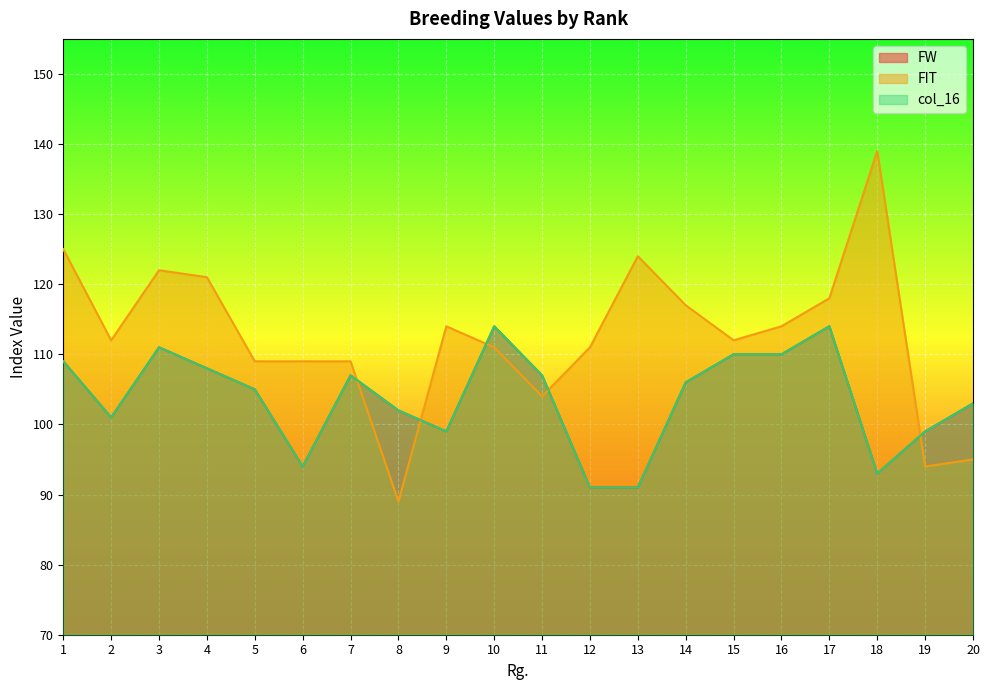

Reading left to right, what are all the values shown in this chart?

FW: 1=109	2=101	3=111	4=108	5=105	6=94	7=107	8=102	9=99	10=114	11=107	12=91	13=91	14=106	15=110	16=110	17=114	18=93	19=99	20=103
FIT: 1=125	2=112	3=122	4=121	5=109	6=109	7=109	8=89	9=114	10=111	11=104	12=111	13=124	14=117	15=112	16=114	17=118	18=139	19=94	20=95
col_16: 1=109	2=101	3=111	4=108	5=105	6=94	7=107	8=102	9=99	10=114	11=107	12=91	13=91	14=106	15=110	16=110	17=114	18=93	19=99	20=103